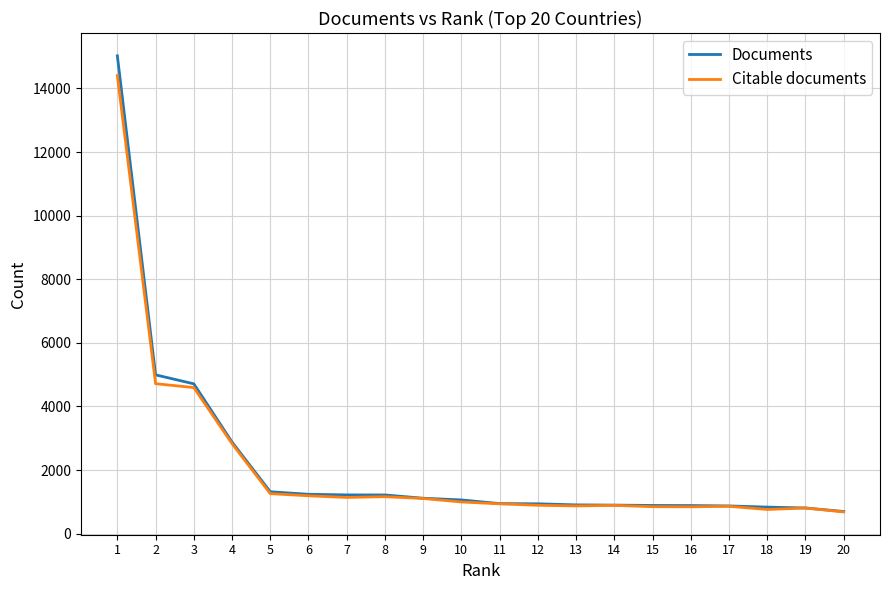

Which series has the widest spread of values?

Documents